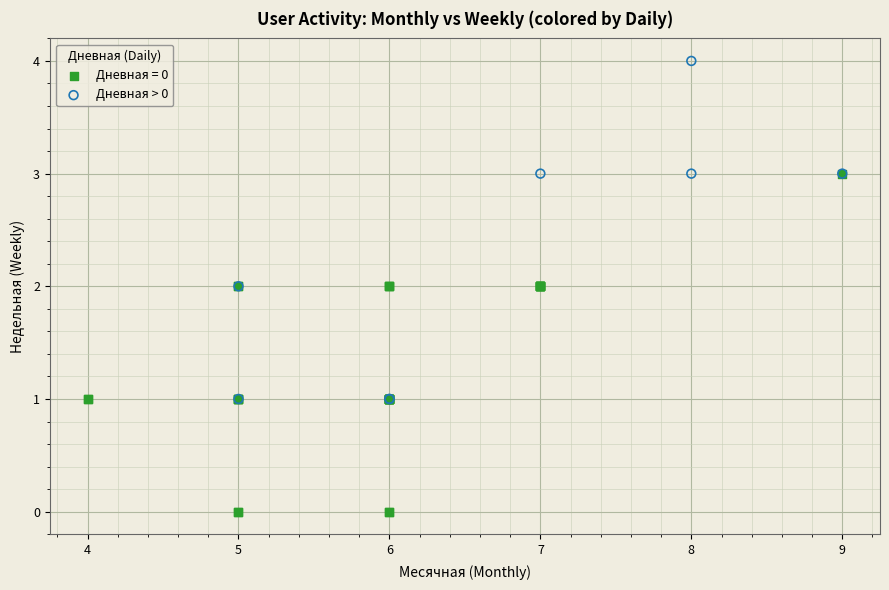

Which series contains the lowest Y value?

Дневная = 0